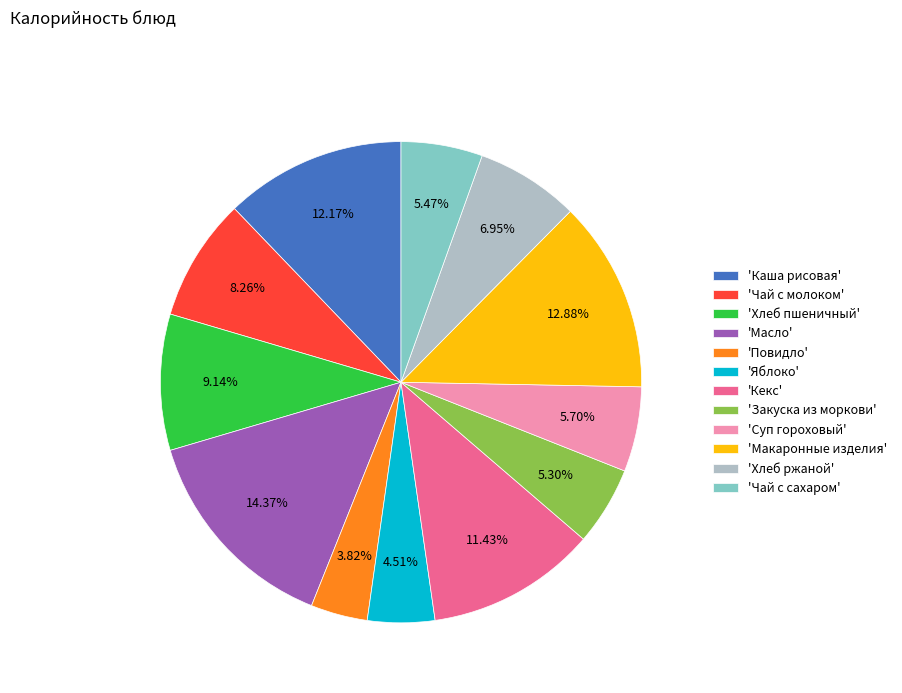

Approximately how many times larger is the value at 'Чай с сахаром' compared to 'Кекс'?

0.5